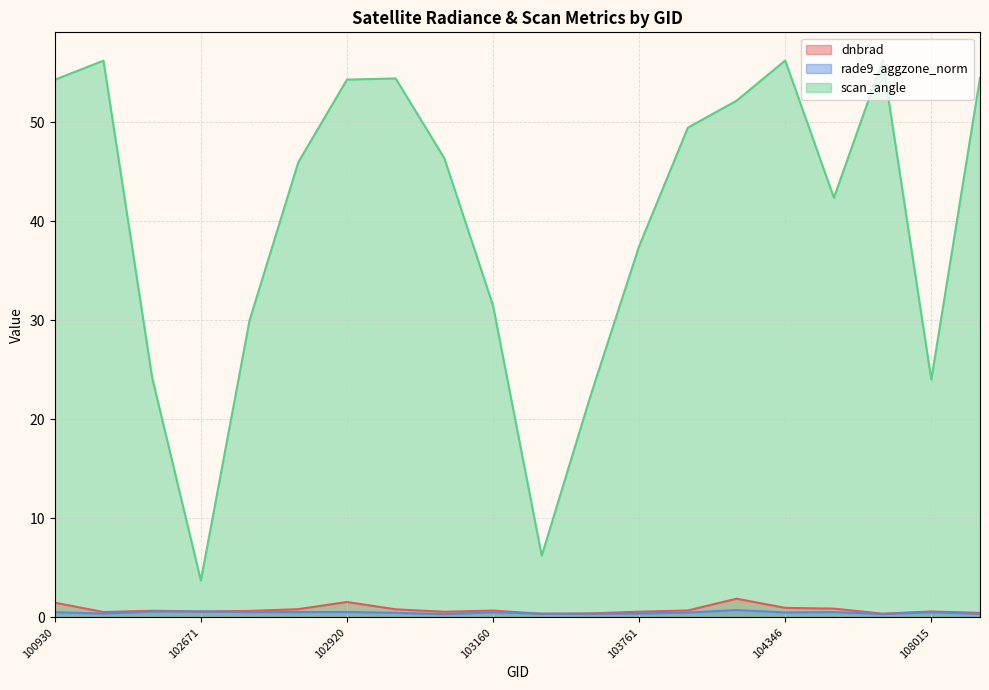

What is the highest value of the dnbrad series?

1.9